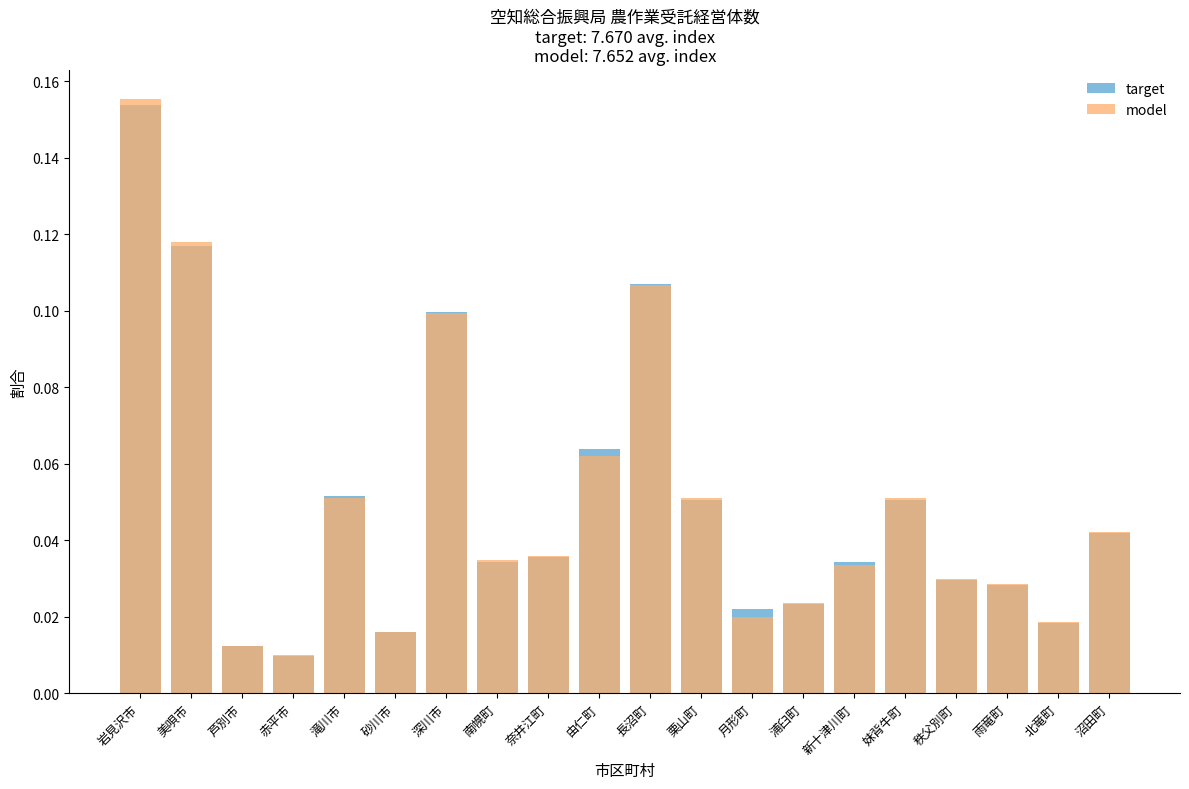

What are all the series names shown in the legend?

target, model